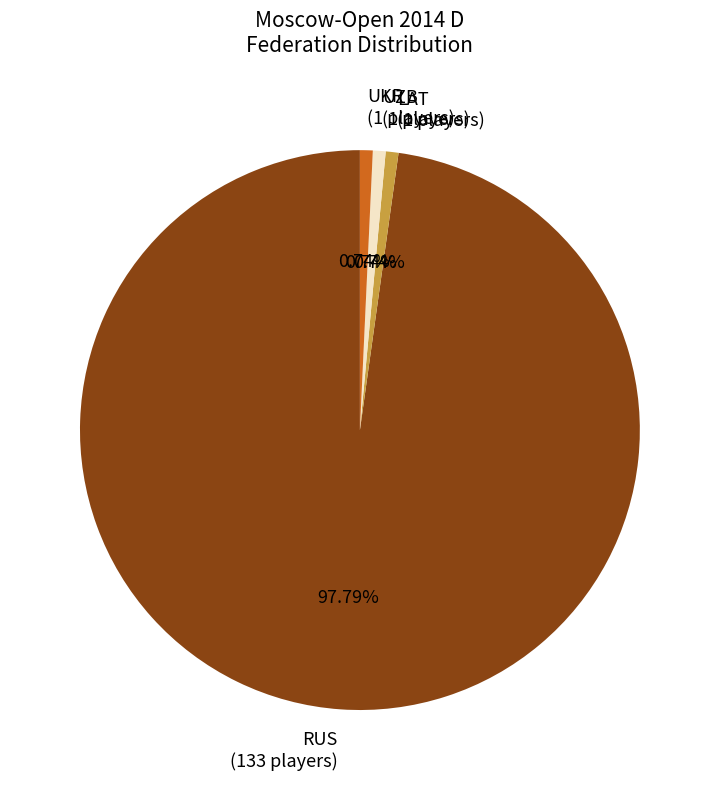

Do UZB (1 players) and UKR (1 players) together represent more than half of the pie?

No